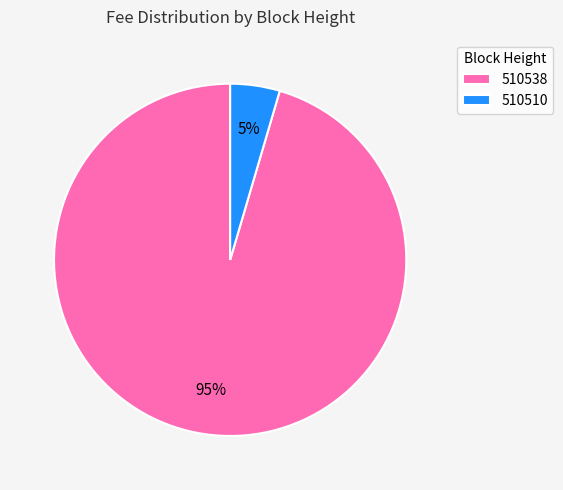

To the nearest percent, what is the combined percentage of 510538 and 510510?

100%